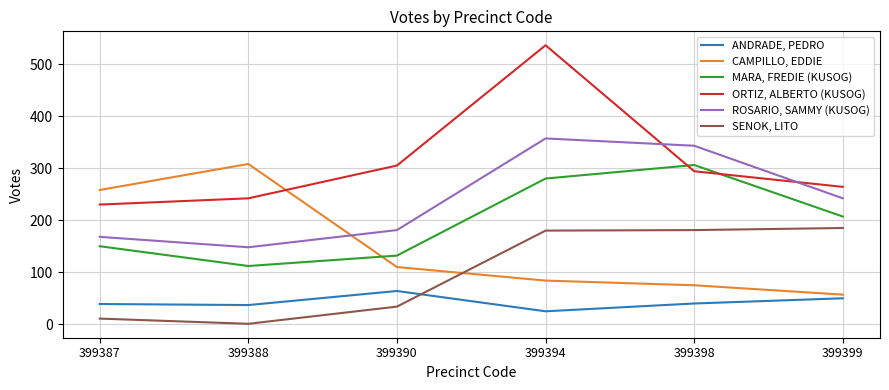

Which series has the widest spread of values?

ORTIZ, ALBERTO (KUSOG)